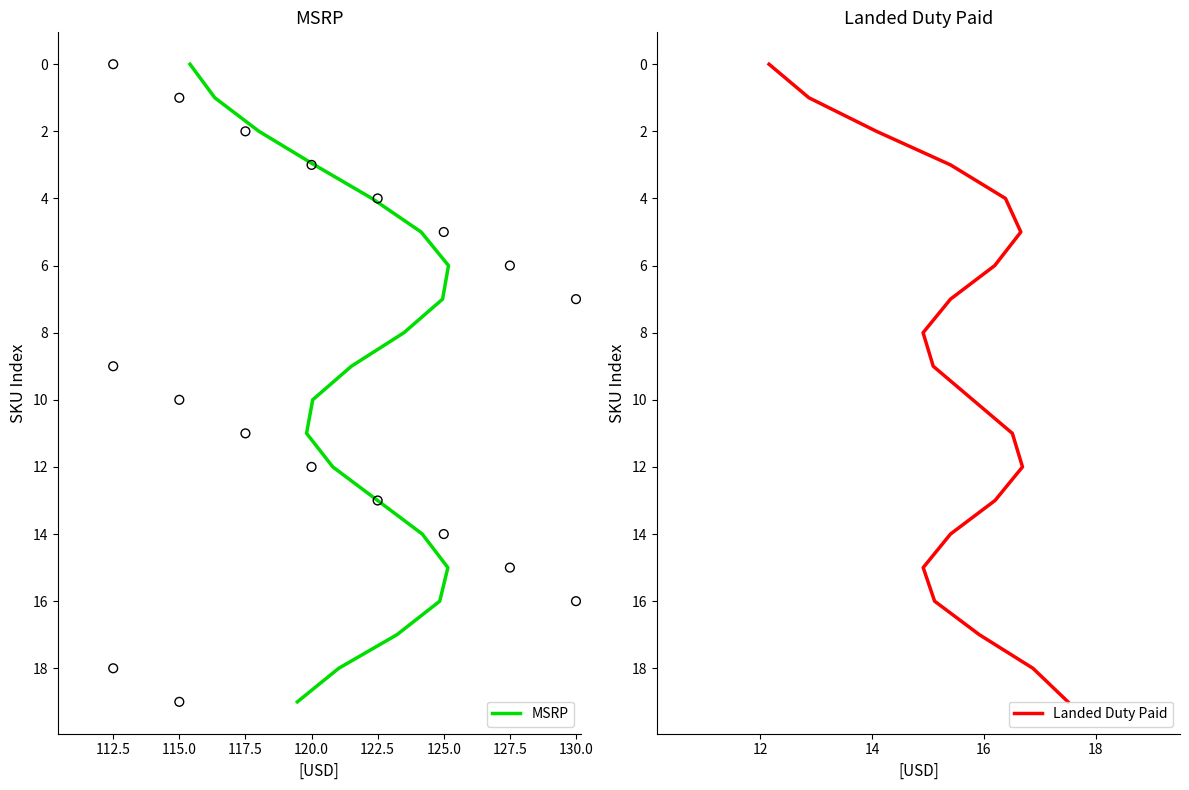

Which series has the largest total across all categories?

MSRP